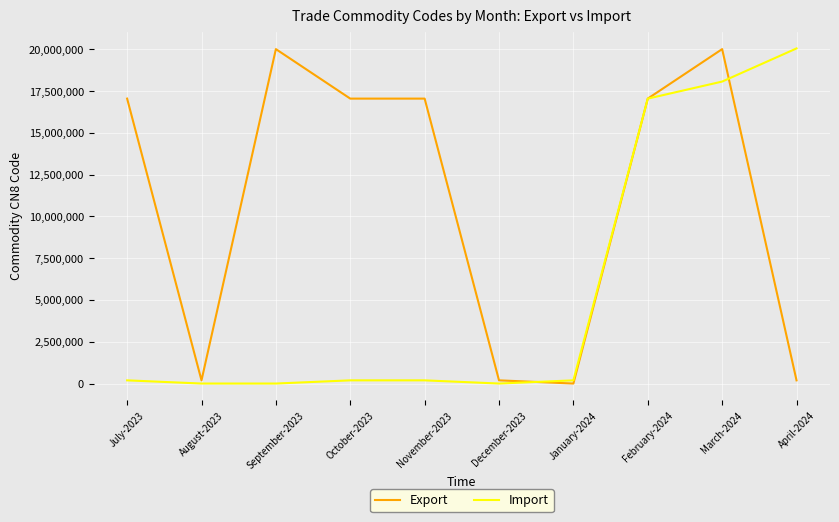

The value of Import at March-2024 is 18069039. True or false?

True